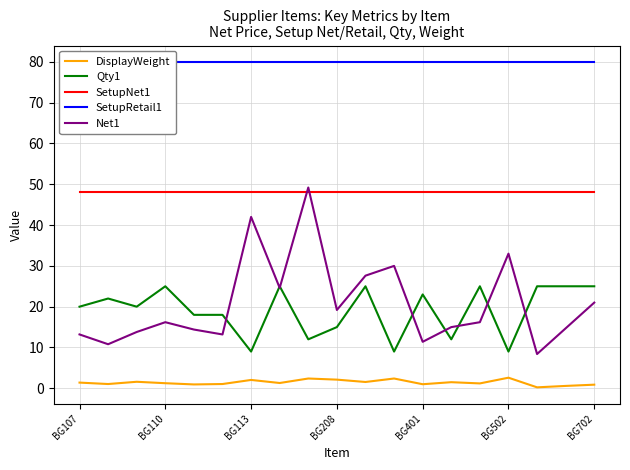

The Net1 series shows 13.2 at BG107. True or false?

True